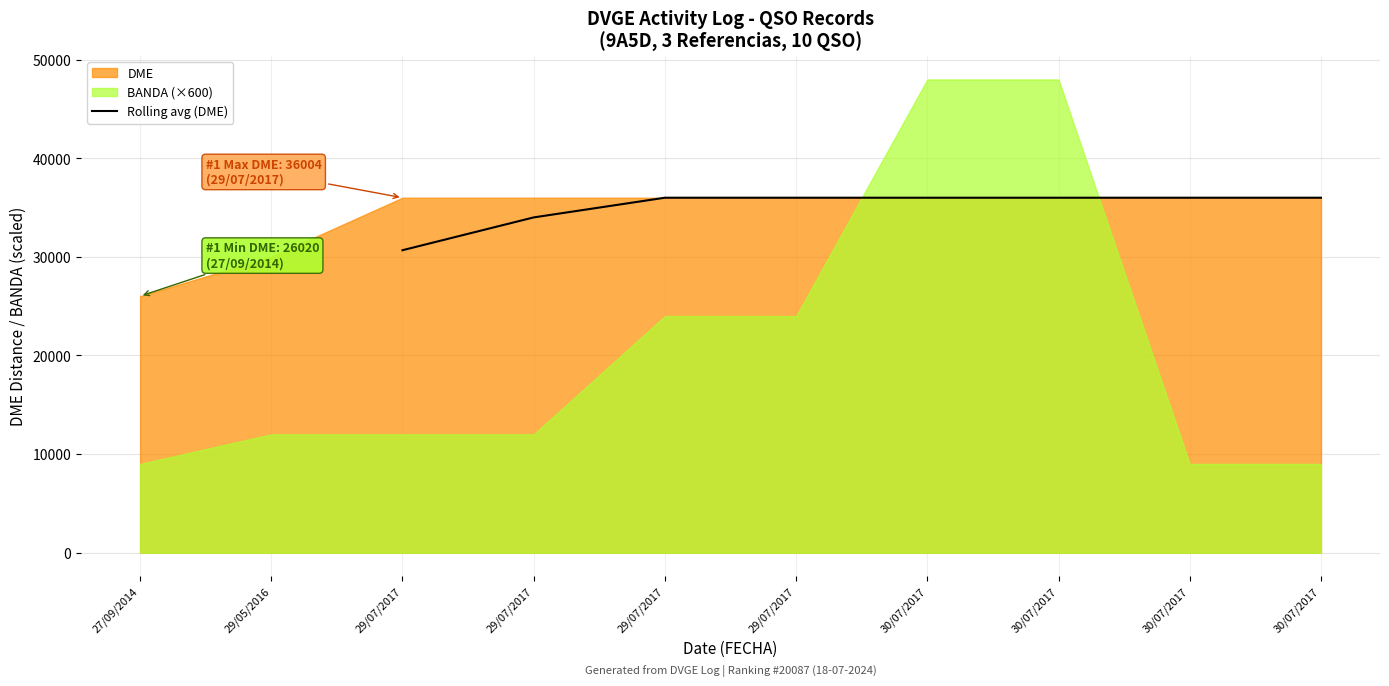

What is the value of the 5th point from the left?

36004.0